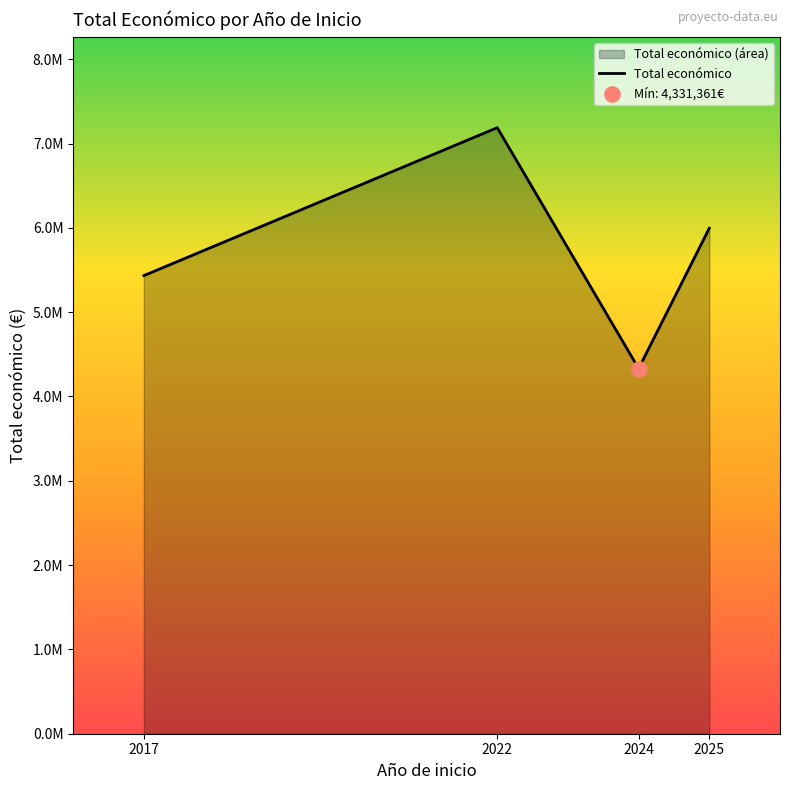

Which has a higher value, 2024 or 2025?

2025